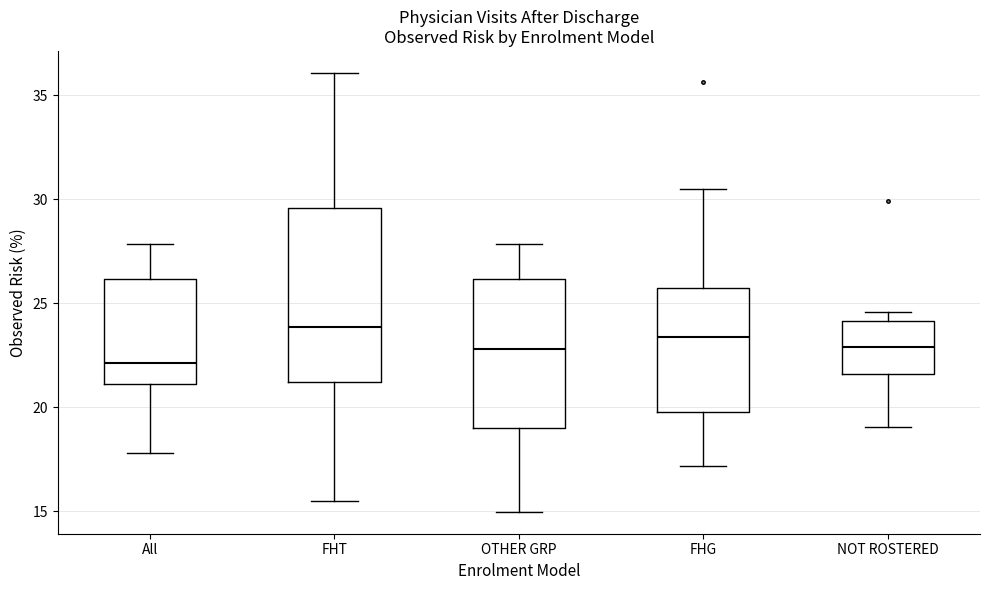

Which box is the tallest, from its lower edge to its upper edge?

FHT